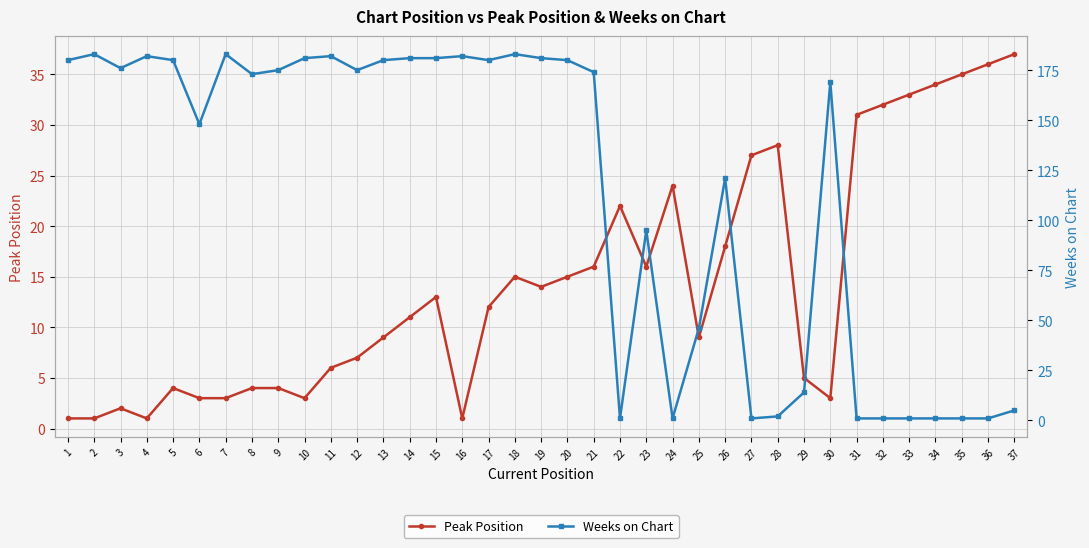

Reading right to left, what are all the values shown in this chart?

Peak Position: 37	36	35	34	33	32	31	3	5	28	27	18	9	24	16	22	16	15	14	15	12	1	13	11	9	7	6	3	4	4	3	3	4	1	2	1	1
Weeks on Chart: 5	1	1	1	1	1	1	169	14	2	1	121	46	1	95	1	174	180	181	183	180	182	181	181	180	175	182	181	175	173	183	148	180	182	176	183	180